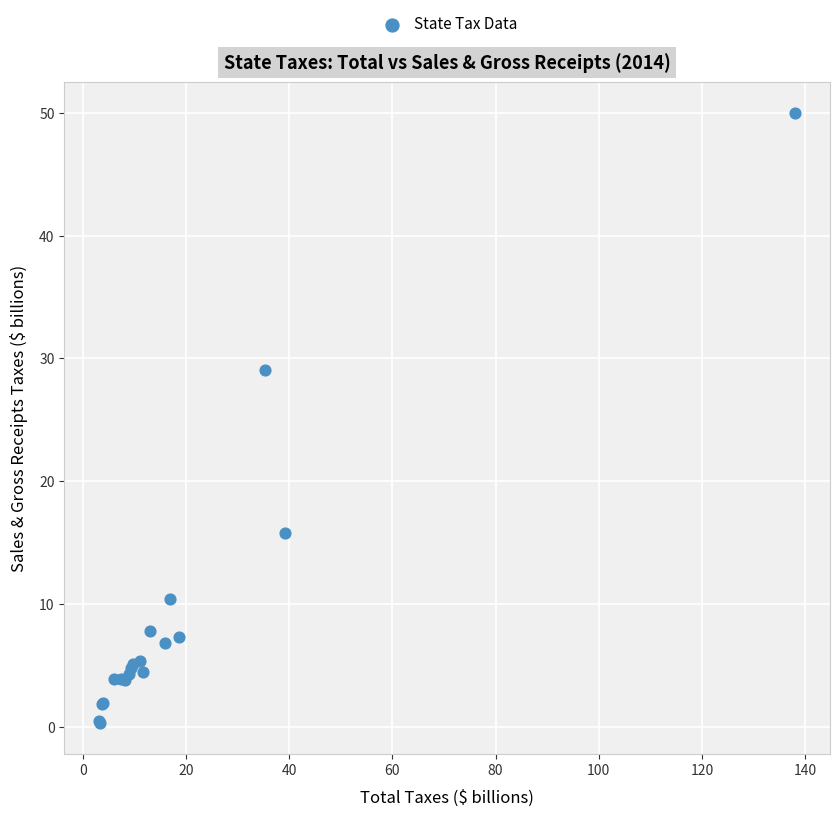

What Y value in the scatter plot is closest to 25?

29.0